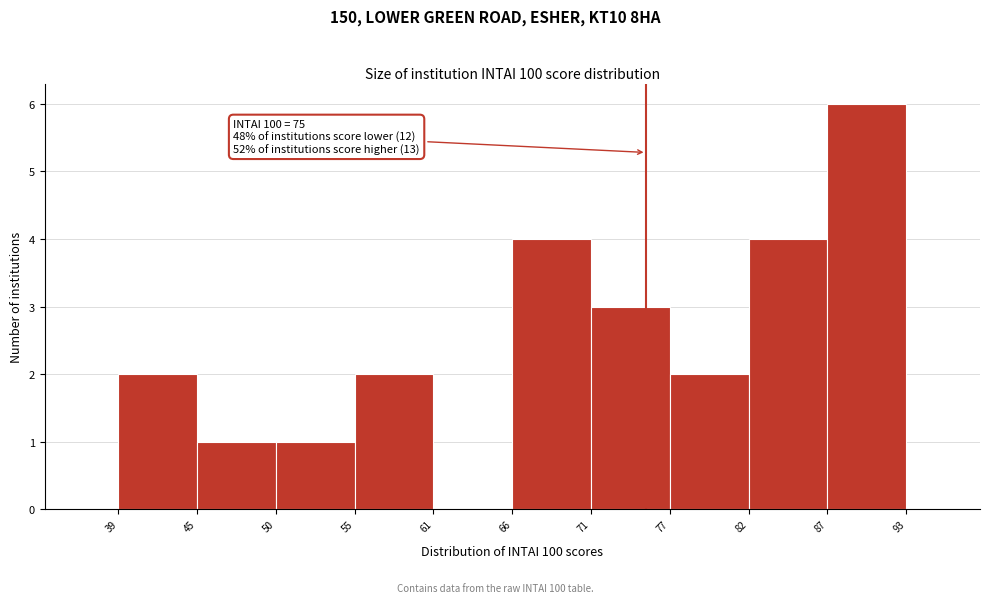

Over which range of the x-axis is the bar tallest?

87 to 93